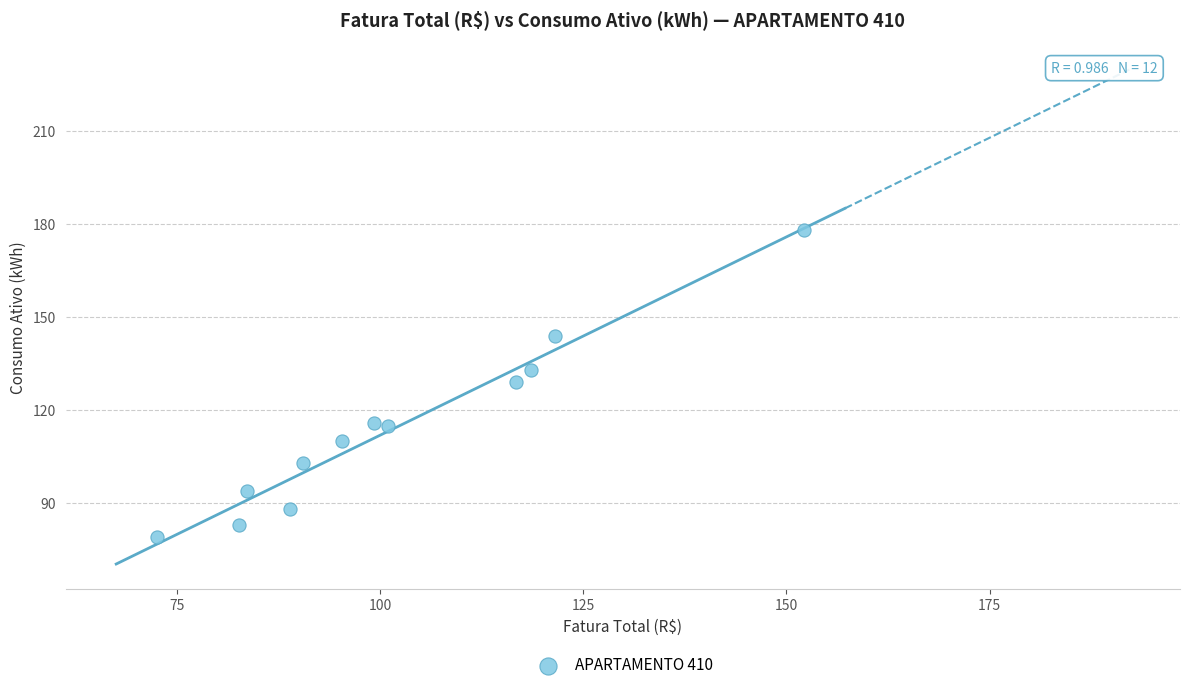

What is the average Y value?

114